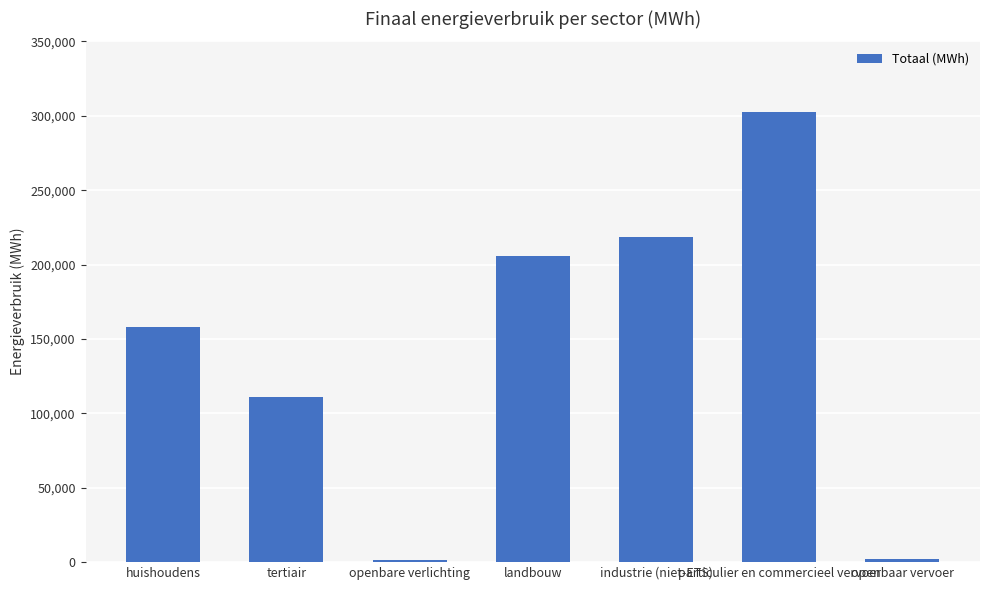

How many data points does each series have?

7